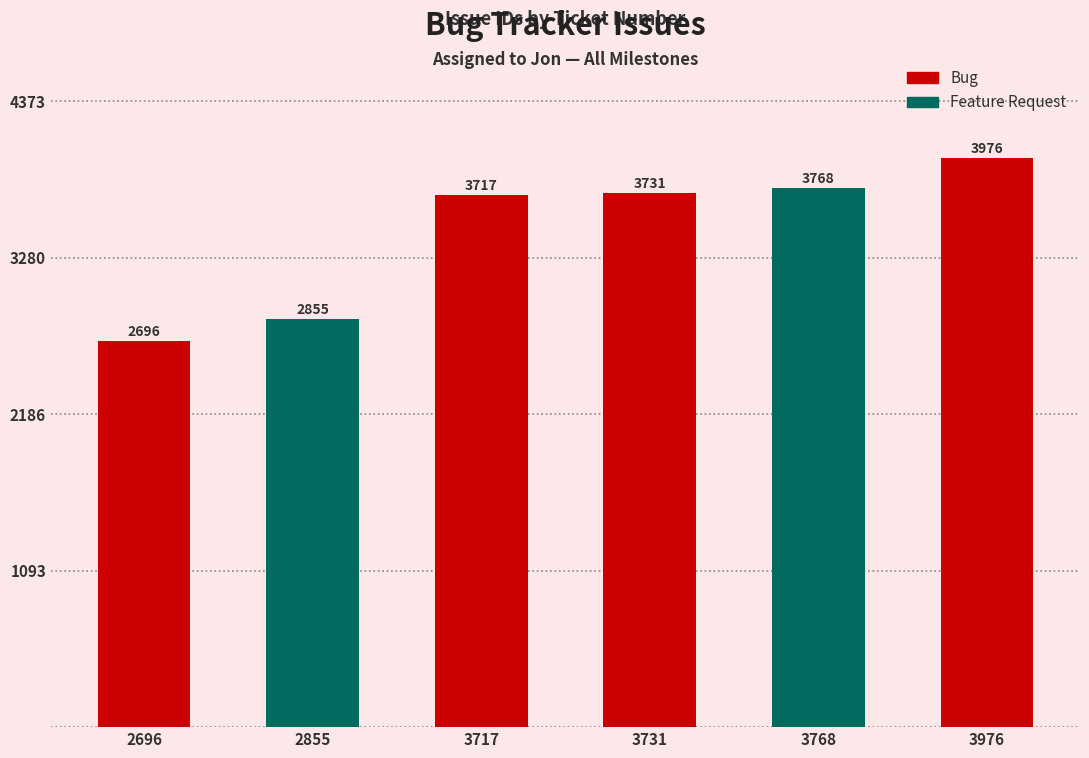

The value at 3717 is 1534. True or false?

False